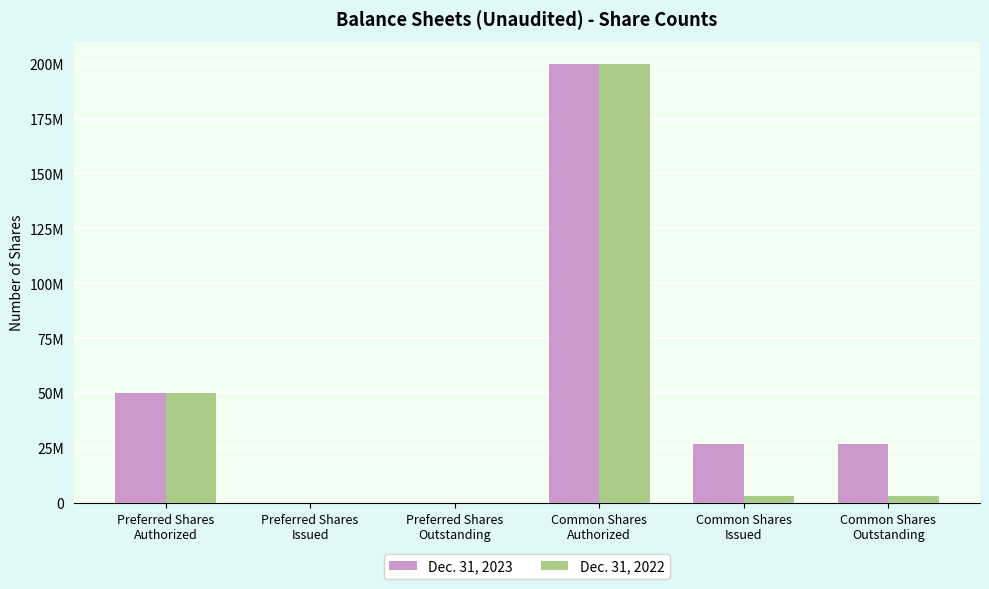

Does the chart contain stacked bars?

No